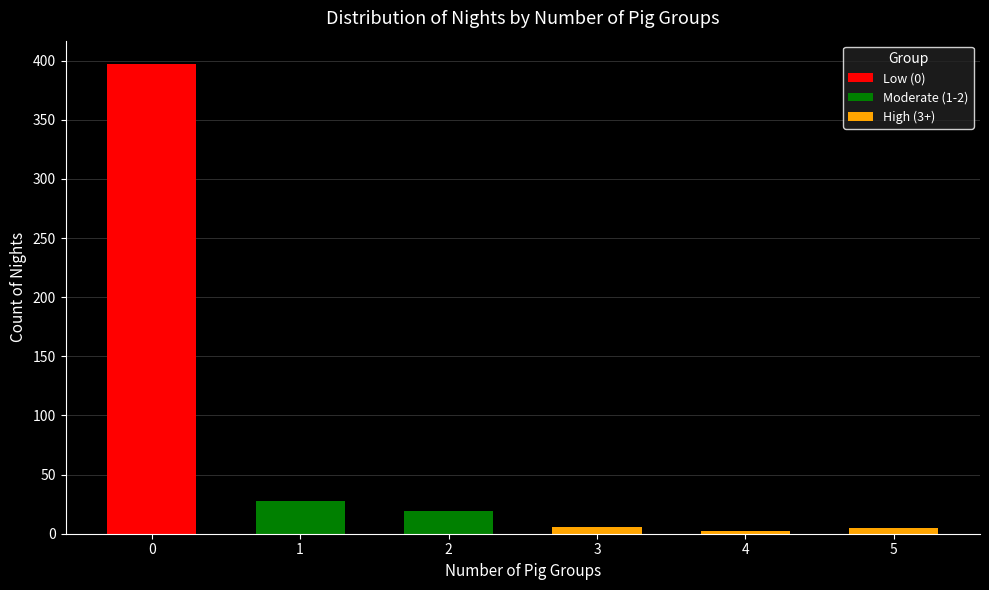

Rank the series by their maximum value, from highest to lowest.

Low (0), Moderate (1-2), High (3+)